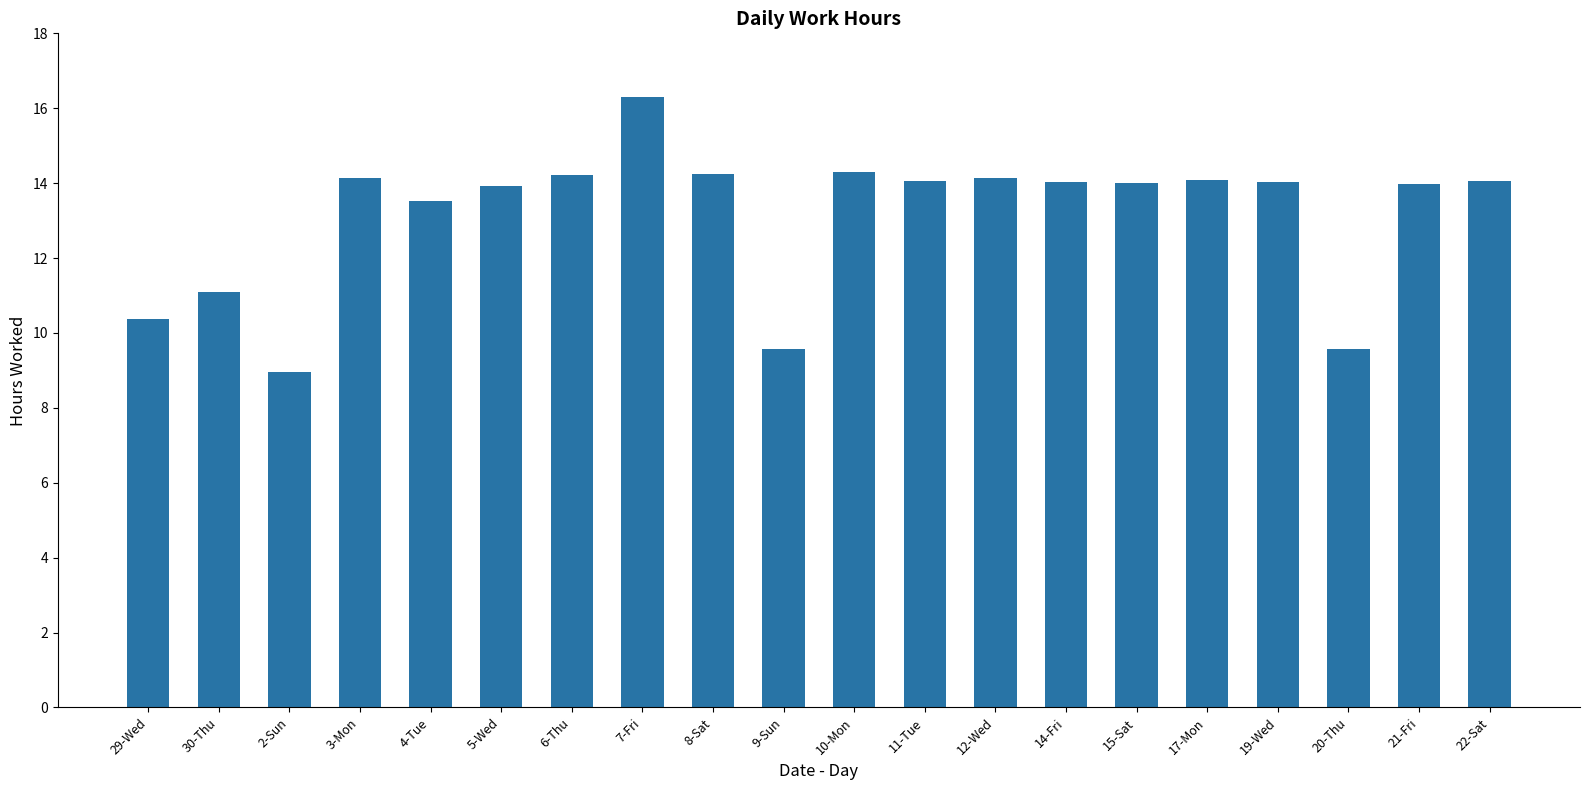

At which label does the data first exceed 14?

3-Mon